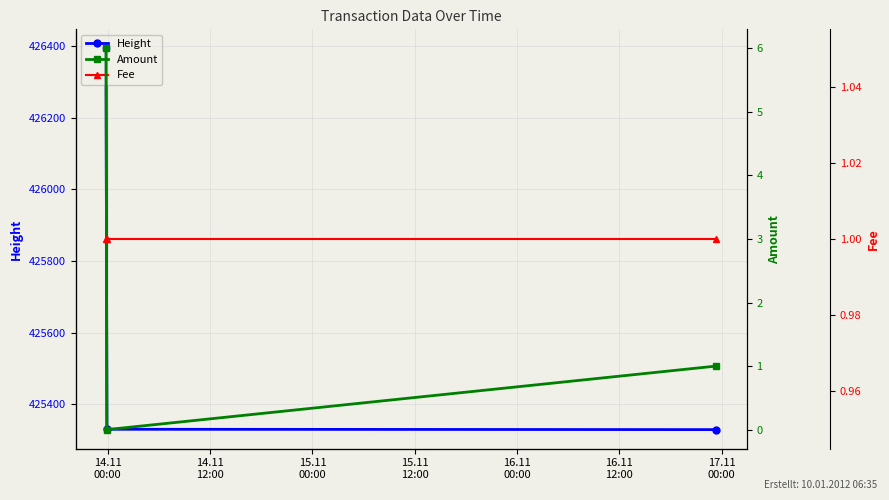

Reading left to right, transcribe all the data shown in this chart.

Height: 426394	425330	425329
Amount: 6	0	1
Fee: 1	1	1